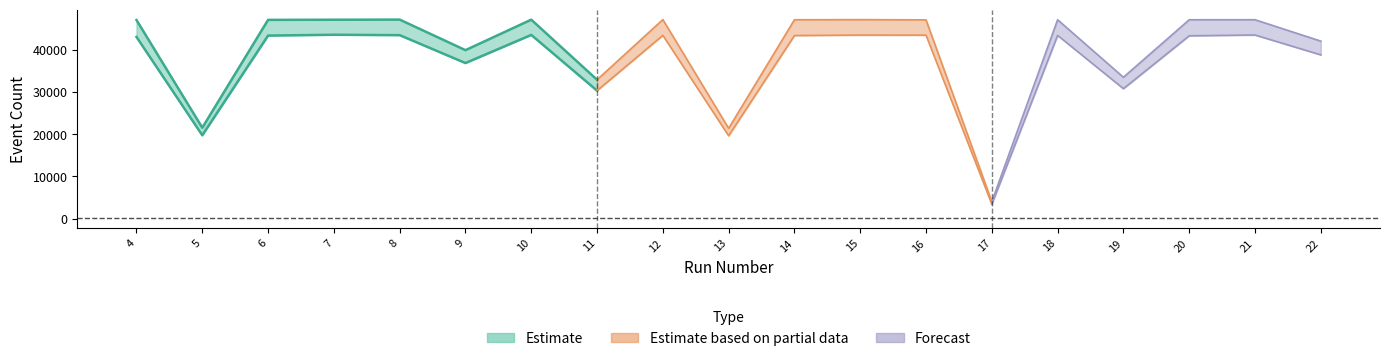

How many lines are shown in the chart?

3